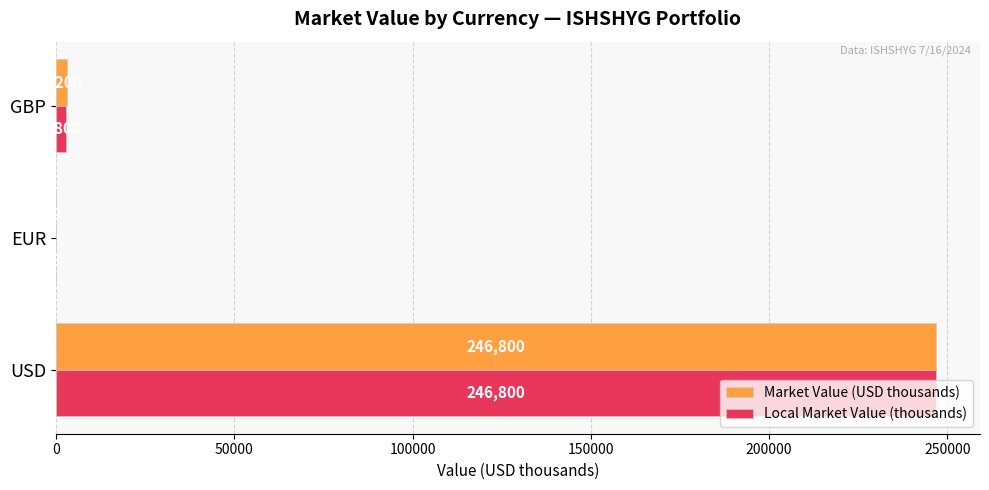

Where is Local Market Value (thousands) nearest to the value 123404?

GBP